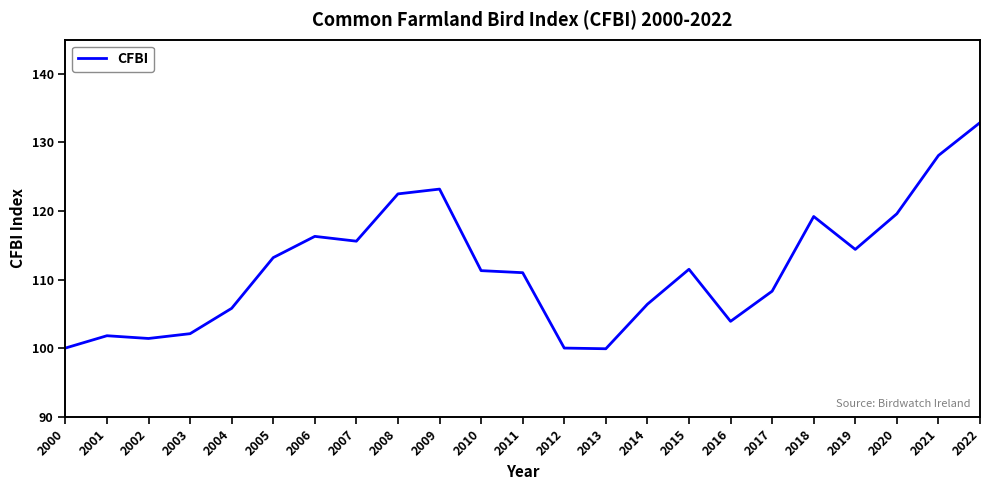

What is the approximate value at 2009?

123.2